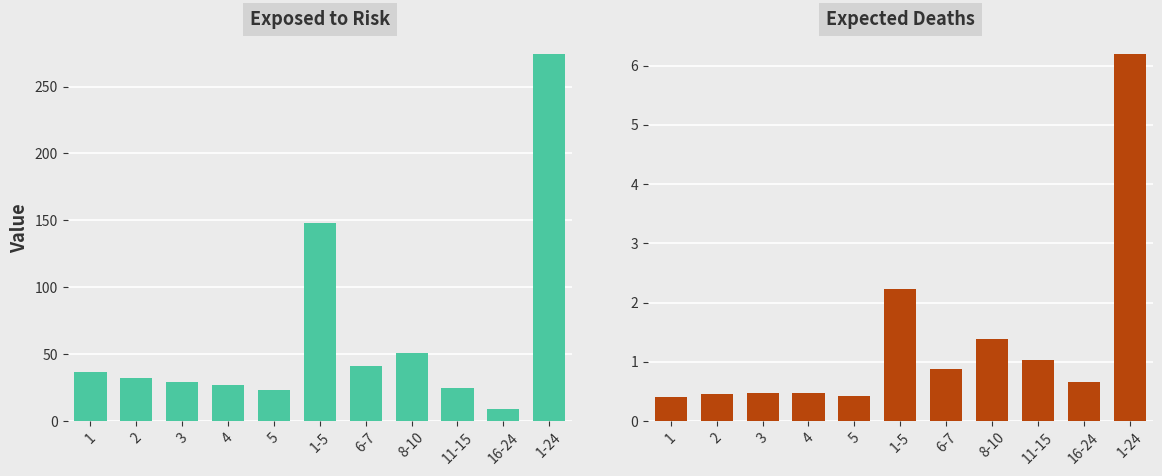

Which has a higher value, 11-15 or 1-5?

1-5